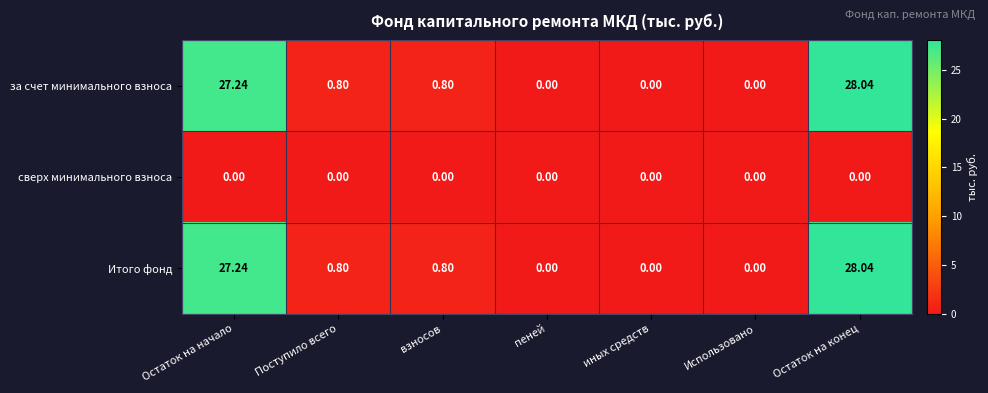

Count the number of data series in this chart.

3